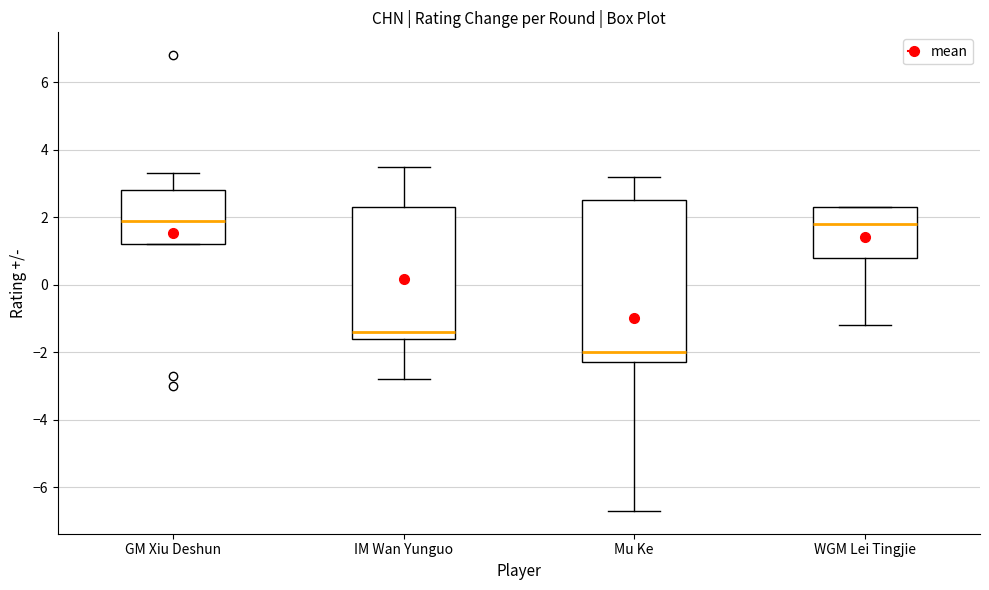

Comparing the boxes themselves (not the whiskers), which one is the tallest?

Mu Ke